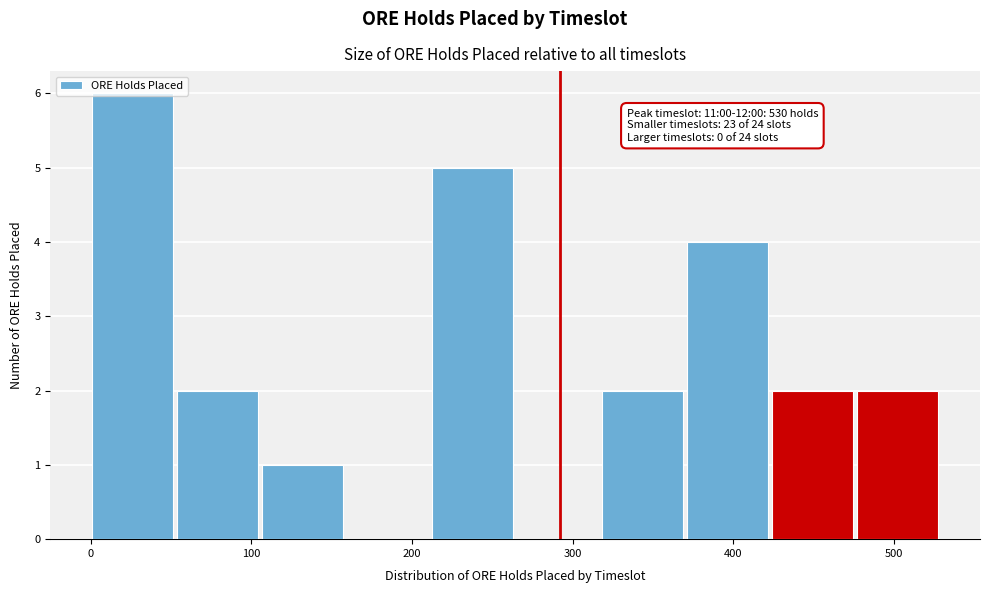

Over which range of the x-axis is the bar tallest?

0 to 50